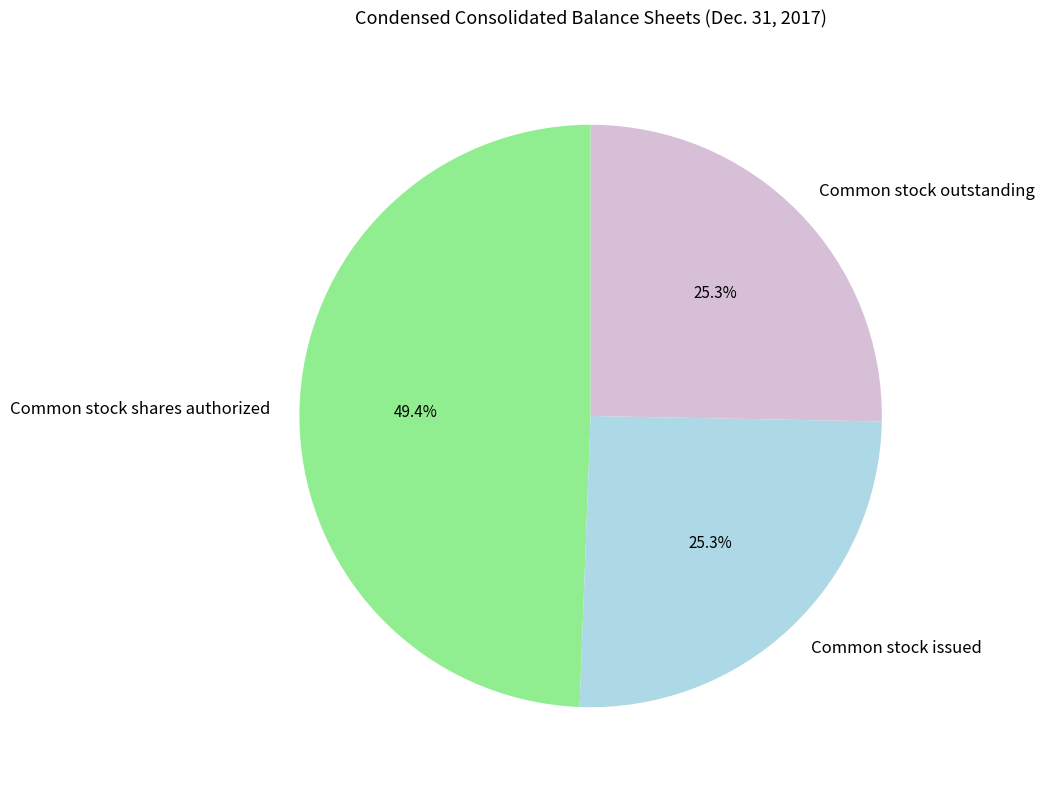

Is it true that Common stock outstanding is 25% of the pie?

True